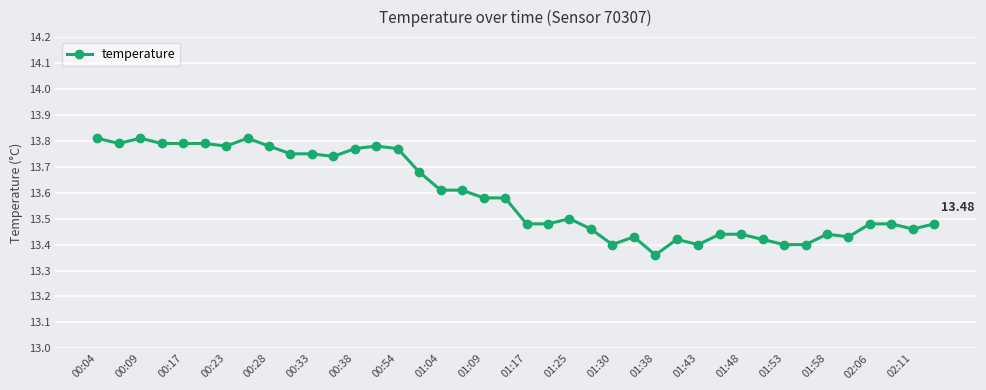

What is the sum of all values?

543.6